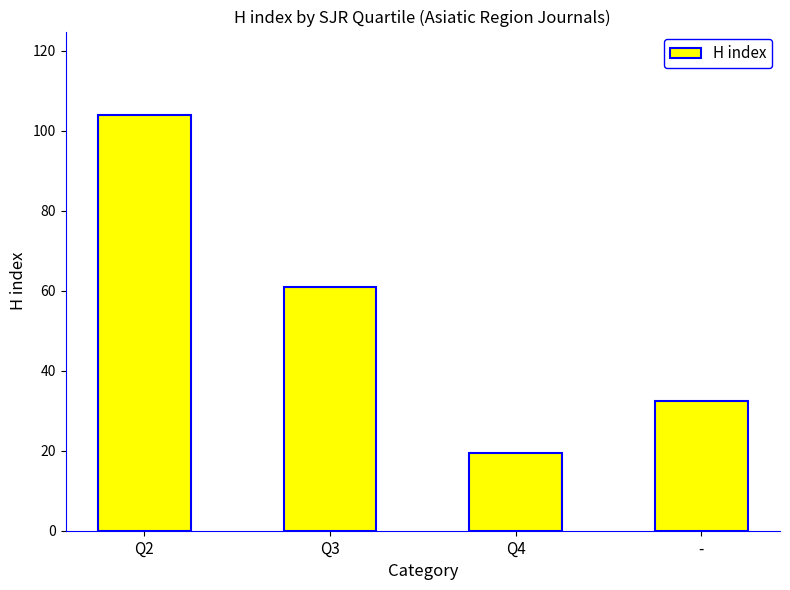

Which category has the lowest value across all series?

Q4